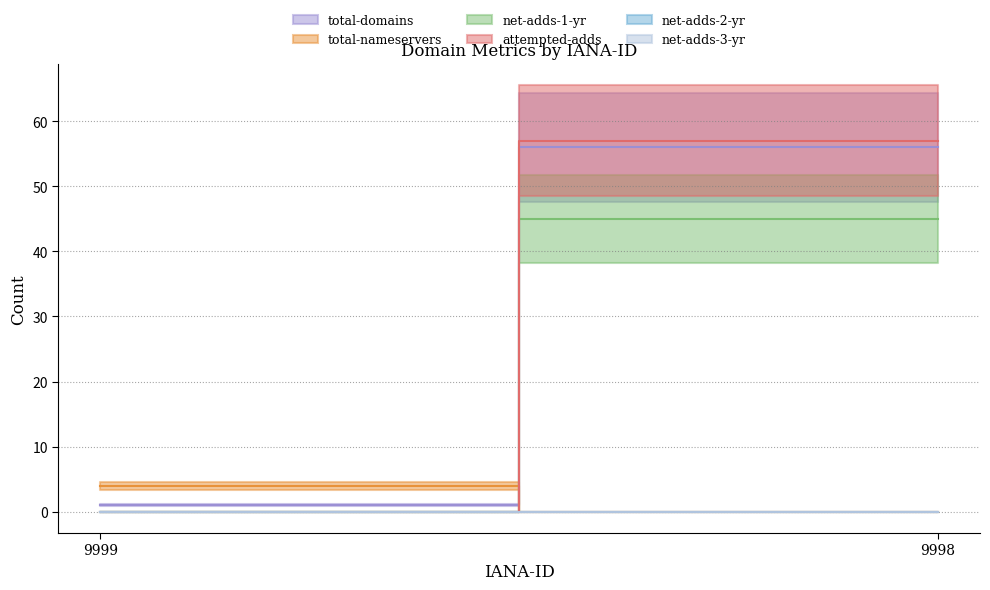

Rank the categories by attempted-adds value from highest to lowest.

9998, 9999